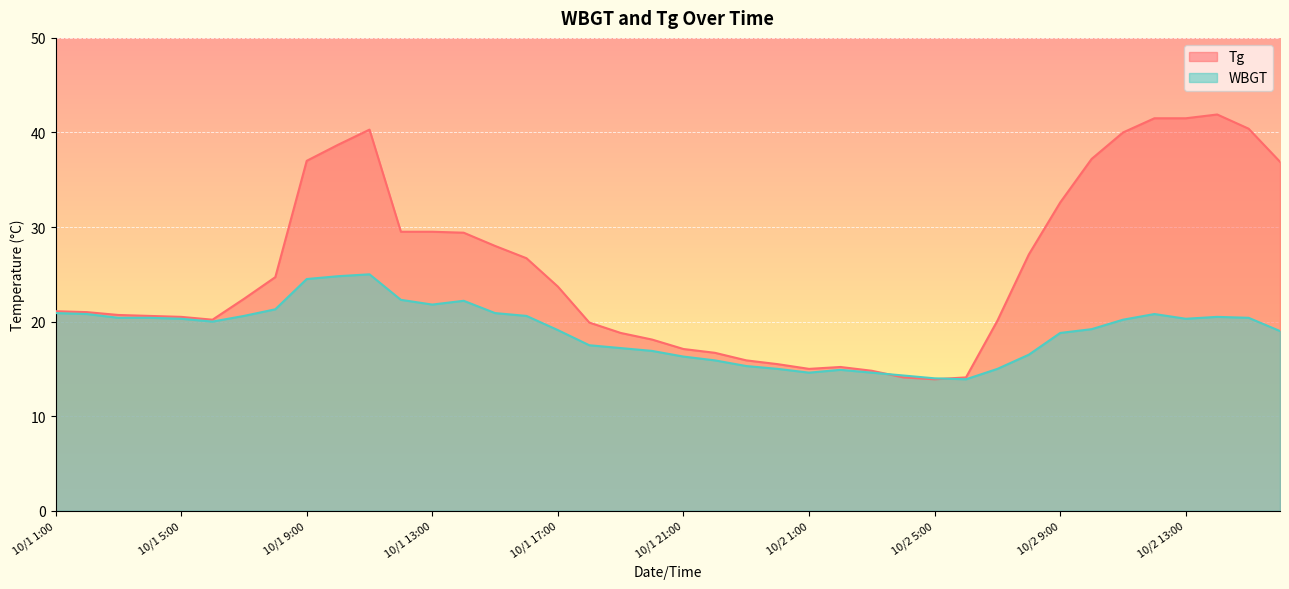

Reading right to left, extract all data points from this chart.

Tg: 10/2 16:00=36.9	10/2 15:00=40.4	10/2 14:00=41.9	10/2 13:00=41.5	10/2 12:00=41.5	10/2 11:00=40.0	10/2 10:00=37.2	10/2 9:00=32.6	10/2 8:00=27.1	10/2 7:00=20.1	10/2 6:00=14.1	10/2 5:00=13.9	10/2 4:00=14.1	10/2 3:00=14.8	10/2 2:00=15.2	10/2 1:00=15.0	10/1 24:00=15.5	10/1 23:00=15.9	10/1 22:00=16.7	10/1 21:00=17.1	10/1 20:00=18.1	10/1 19:00=18.8	10/1 18:00=19.9	10/1 17:00=23.7	10/1 16:00=26.7	10/1 15:00=28.0	10/1 14:00=29.4	10/1 13:00=29.5	10/1 12:00=29.5	10/1 11:00=40.3	10/1 10:00=38.7	10/1 9:00=37.0	10/1 8:00=24.7	10/1 7:00=22.4	10/1 6:00=20.2	10/1 5:00=20.5	10/1 4:00=20.6	10/1 3:00=20.7	10/1 2:00=21.0	10/1 1:00=21.1
WBGT: 10/2 16:00=19.0	10/2 15:00=20.4	10/2 14:00=20.5	10/2 13:00=20.3	10/2 12:00=20.8	10/2 11:00=20.2	10/2 10:00=19.2	10/2 9:00=18.8	10/2 8:00=16.5	10/2 7:00=15.0	10/2 6:00=13.9	10/2 5:00=14.0	10/2 4:00=14.3	10/2 3:00=14.6	10/2 2:00=14.9	10/2 1:00=14.6	10/1 24:00=15.0	10/1 23:00=15.3	10/1 22:00=15.9	10/1 21:00=16.3	10/1 20:00=16.9	10/1 19:00=17.2	10/1 18:00=17.5	10/1 17:00=19.1	10/1 16:00=20.6	10/1 15:00=20.9	10/1 14:00=22.2	10/1 13:00=21.8	10/1 12:00=22.3	10/1 11:00=25.0	10/1 10:00=24.8	10/1 9:00=24.5	10/1 8:00=21.3	10/1 7:00=20.6	10/1 6:00=20.0	10/1 5:00=20.3	10/1 4:00=20.4	10/1 3:00=20.4	10/1 2:00=20.8	10/1 1:00=20.9